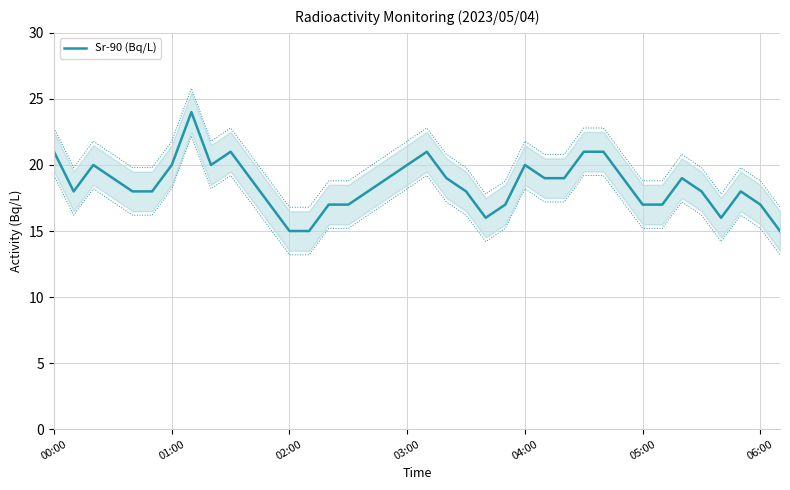

What is the value of the 27th point from the left?

19